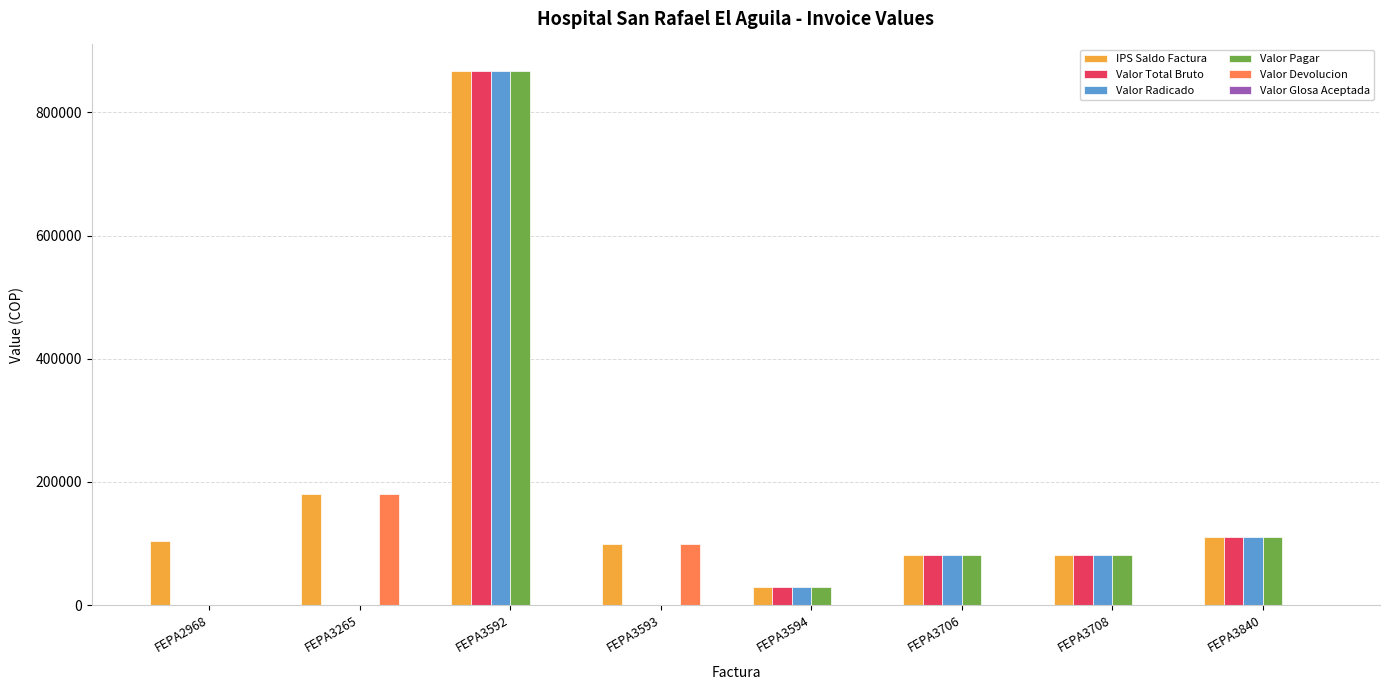

How many series are shown in this chart?

5